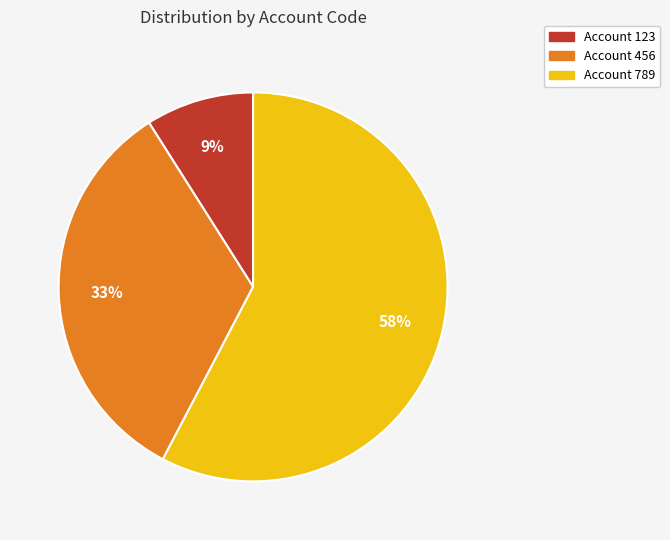

What is the largest slice in the pie chart?

Account 789